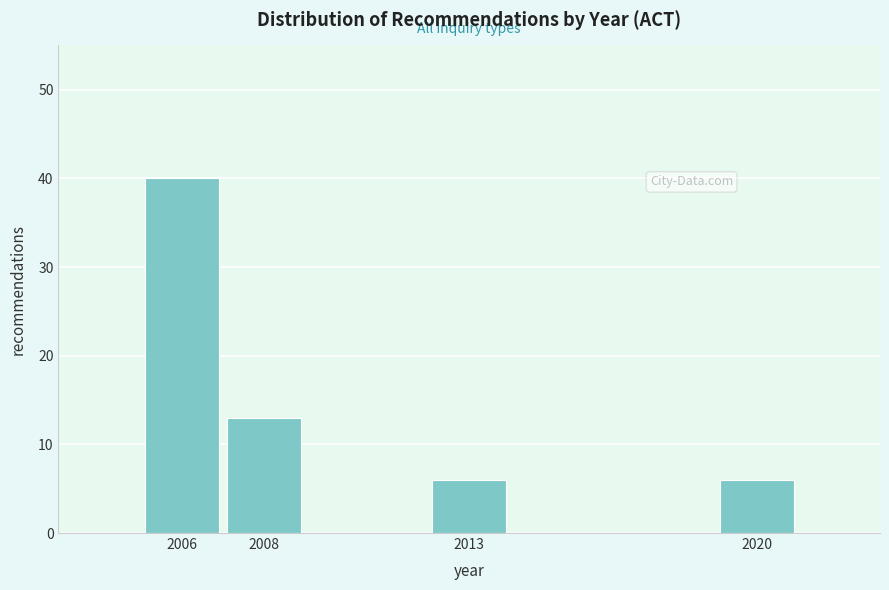

Reading left to right, transcribe all the data shown in this chart.

40	13	6	6